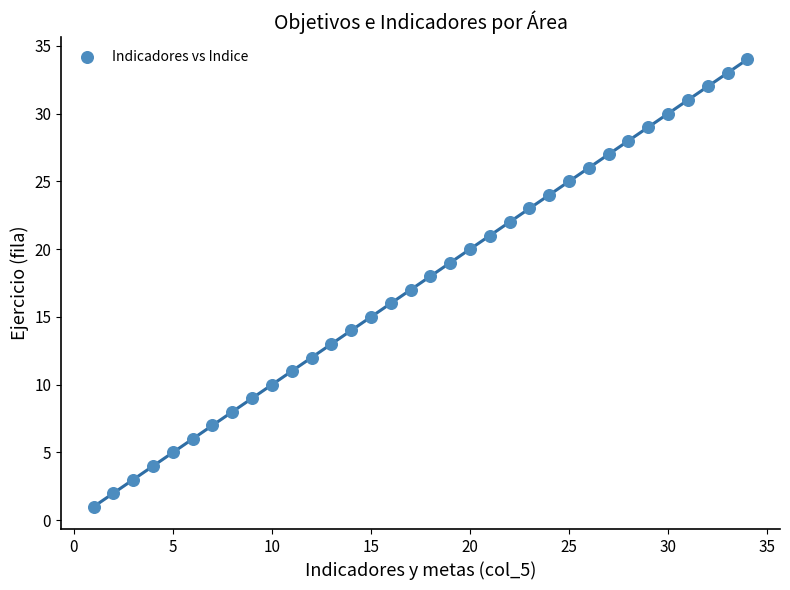

What is the range of X values (max minus min)?

33